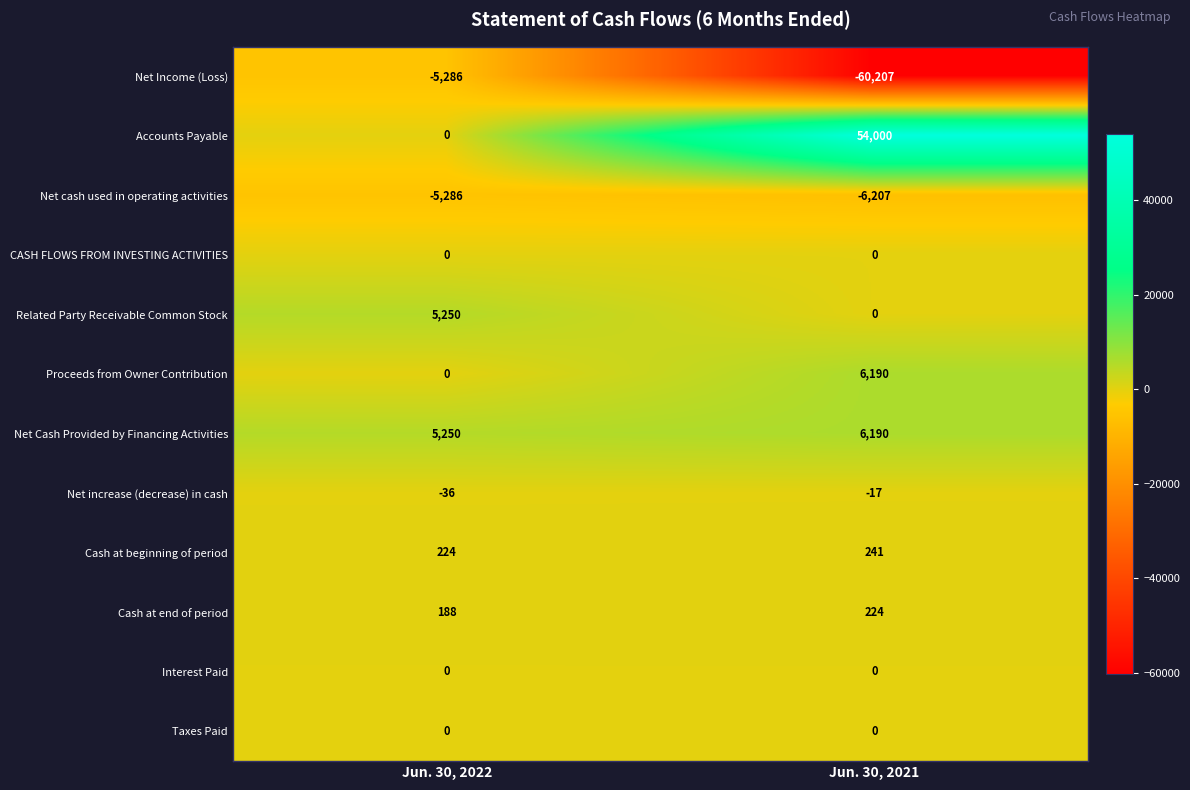

What is the difference between the maximum and minimum values in the Proceeds from Owner Contribution series?

6190